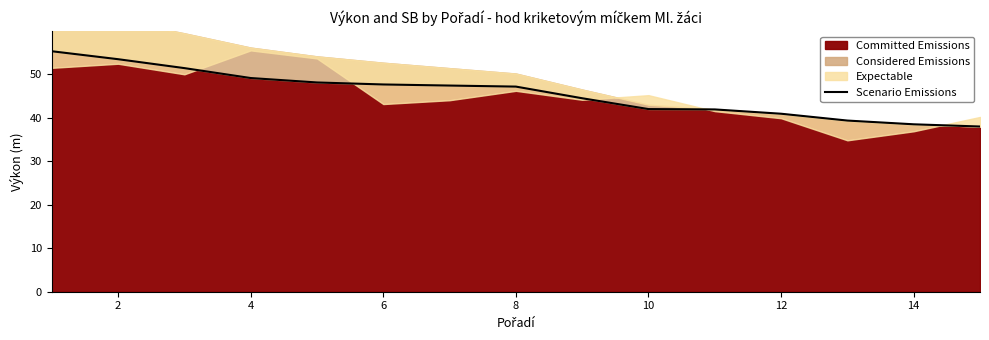

Reading left to right, list all the values displayed in this chart.

55.3	53.5	51.4	49.1	48.1	47.7	47.4	47.2	44.5	42.0	41.9	40.9	39.4	38.5	38.0